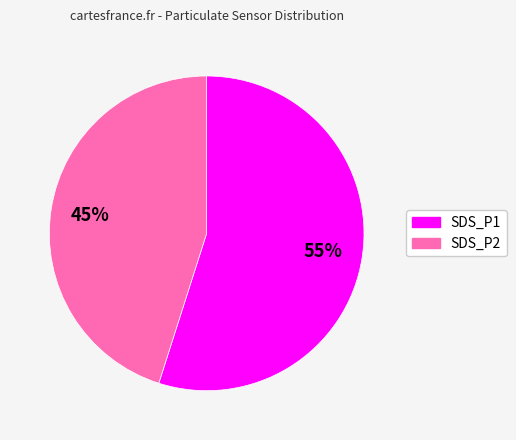

To the nearest percent, what is the average slice percentage?

50%